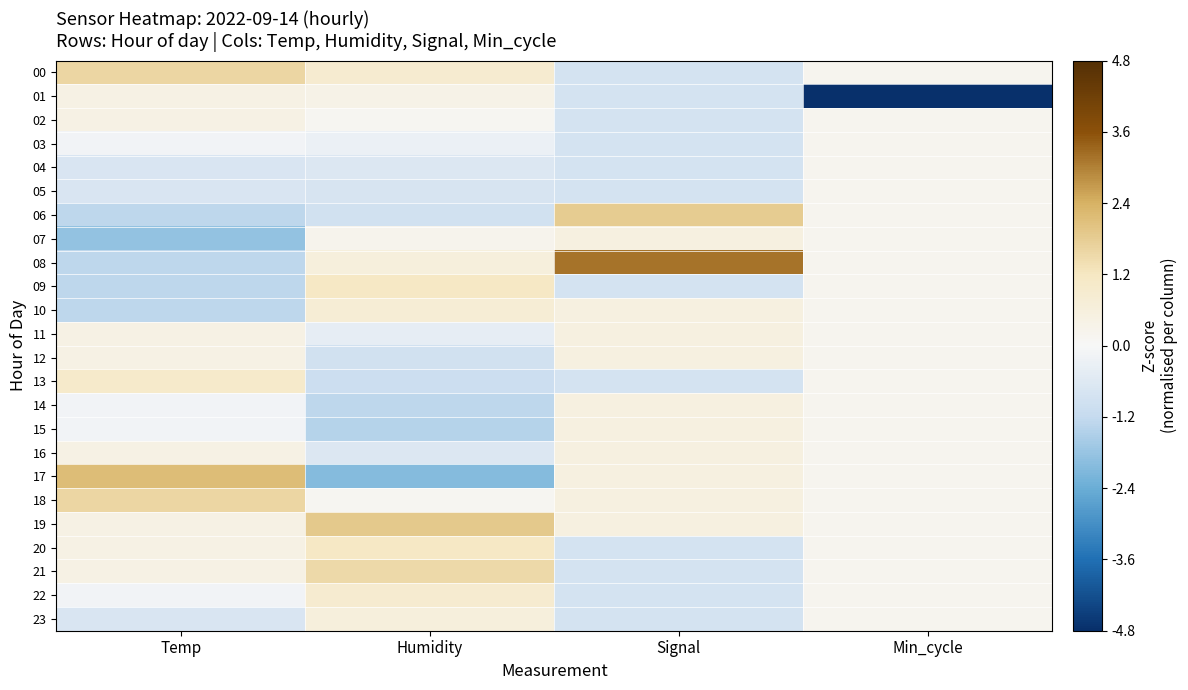

How many distinct data groups are displayed?

24